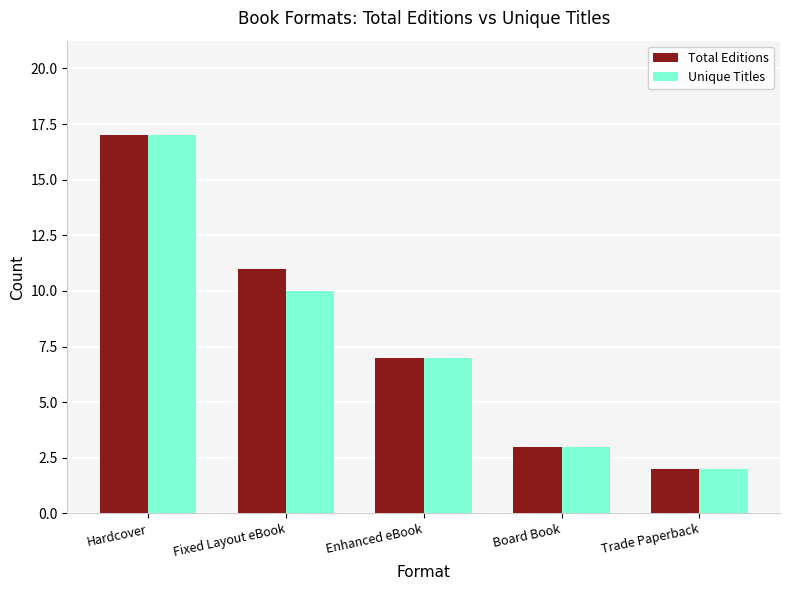

Between Hardcover and Fixed Layout eBook, which series saw the biggest shift?

Unique Titles